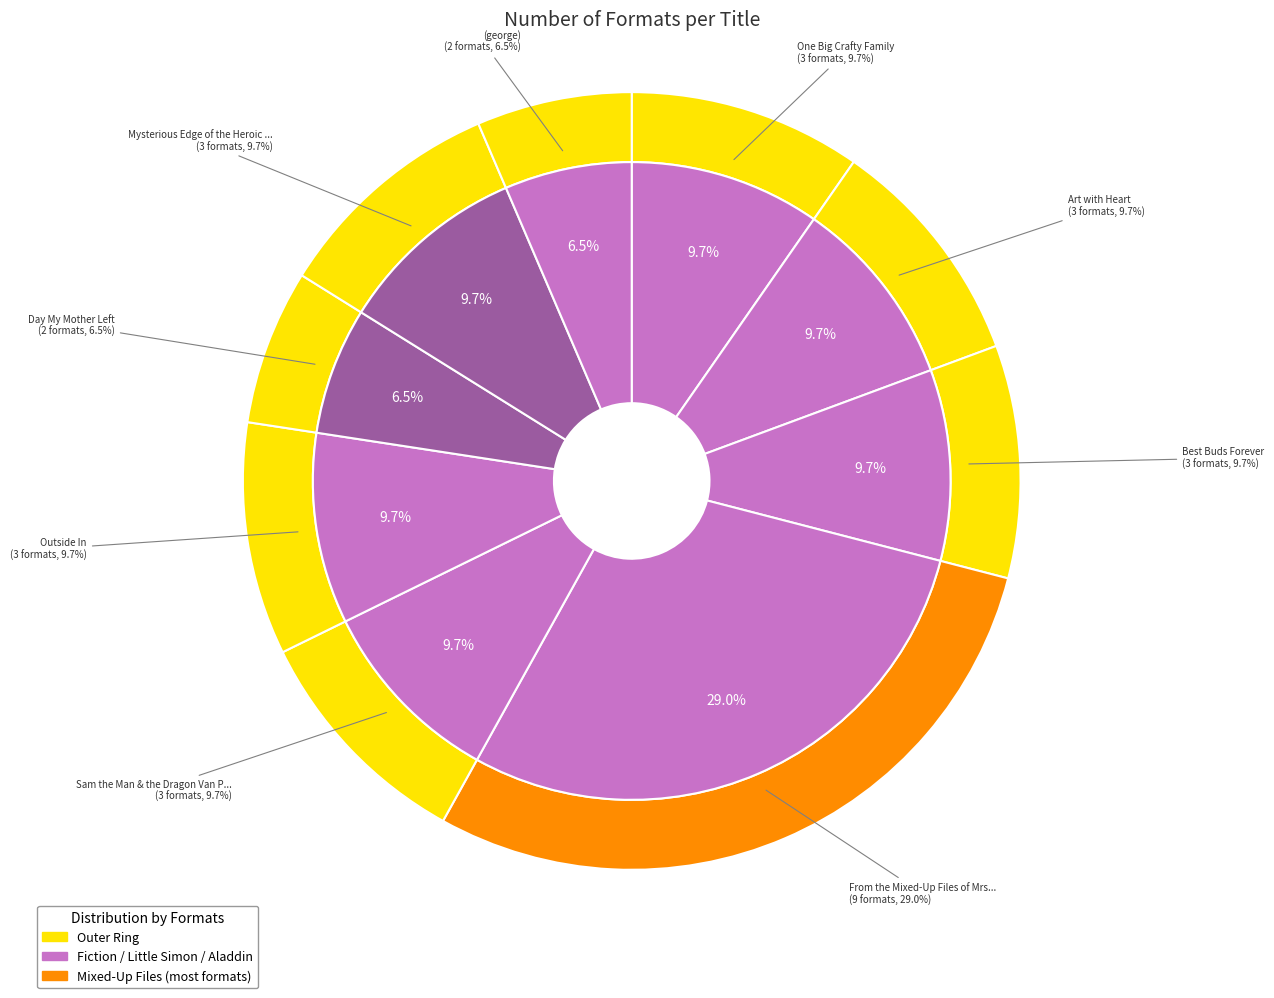

What percentage is NOT represented by Outside In?

90.3%